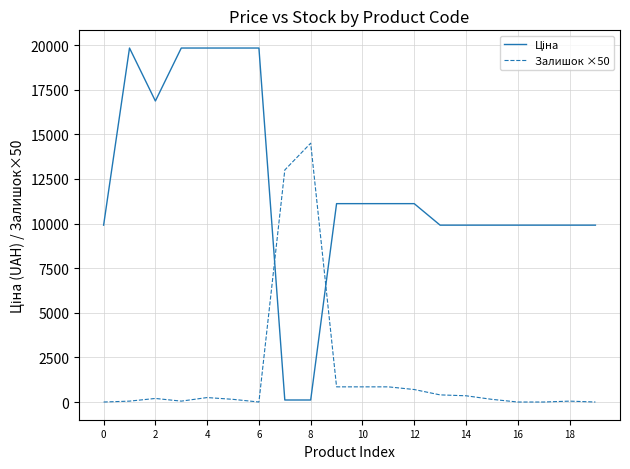

What is the maximum value shown in the chart?

19831.1